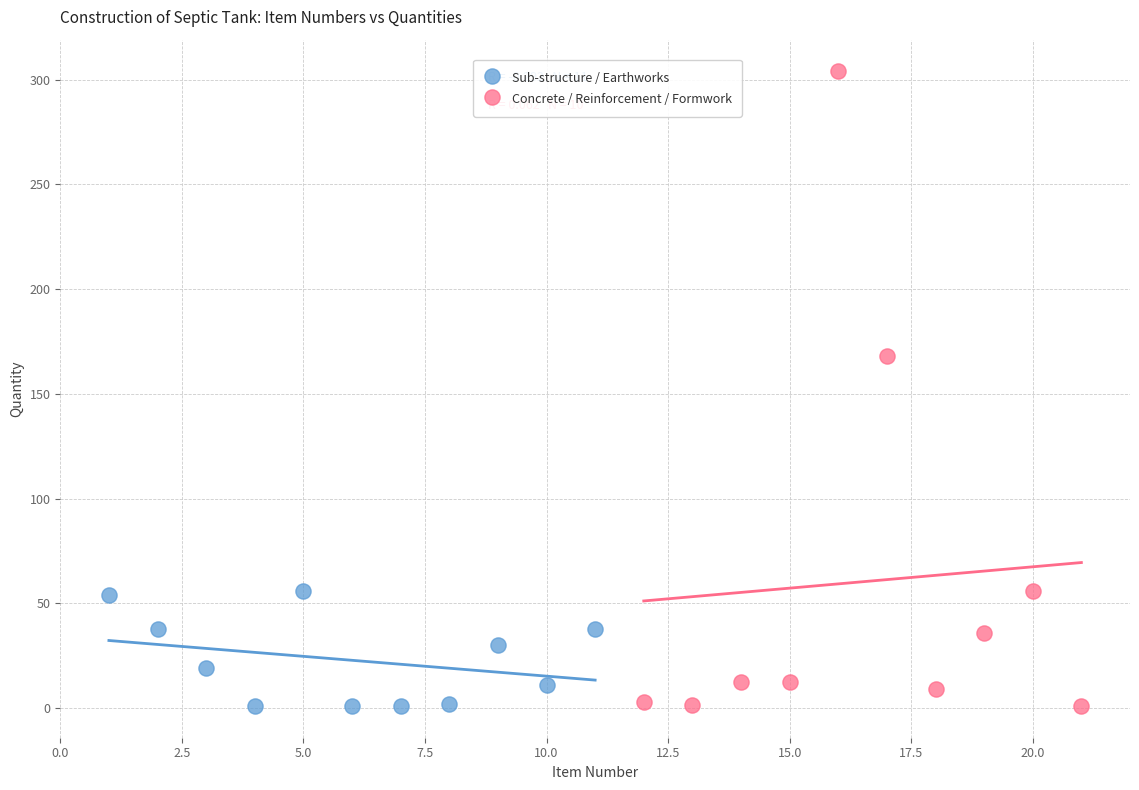

Which series has the widest spread of Y values?

Concrete / Reinforcement / Formwork